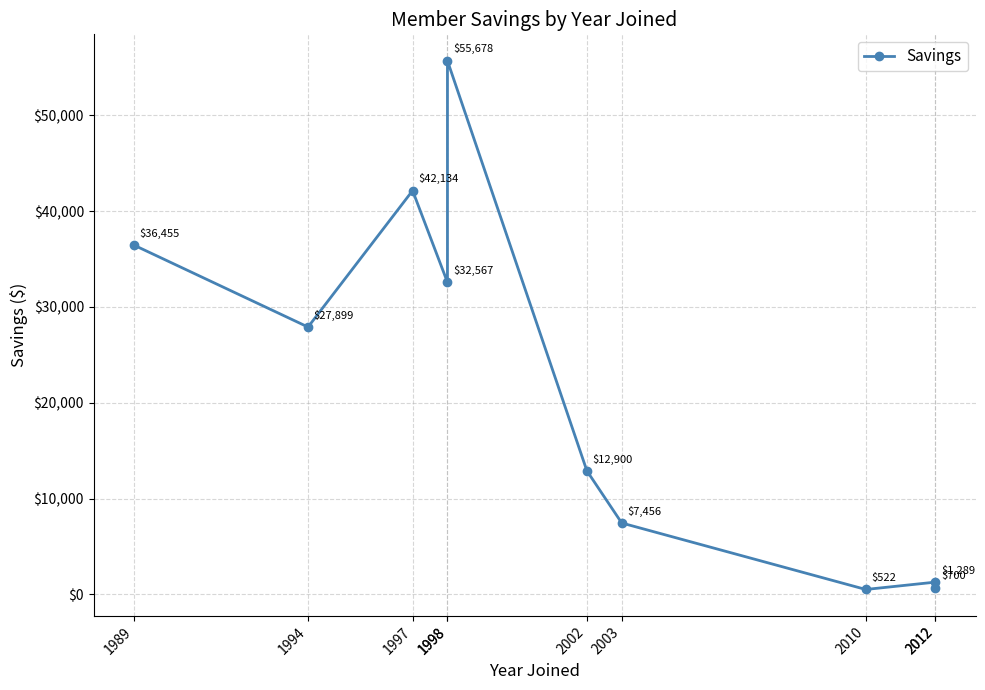

What value does the data have at 2012?

1288.6